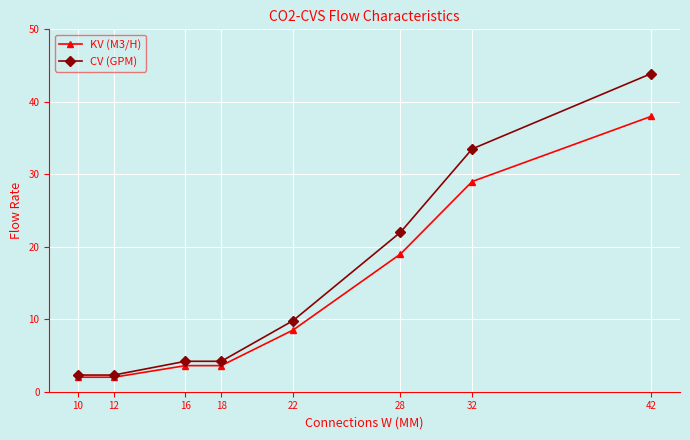

At which category is the sum across all series the highest?

42